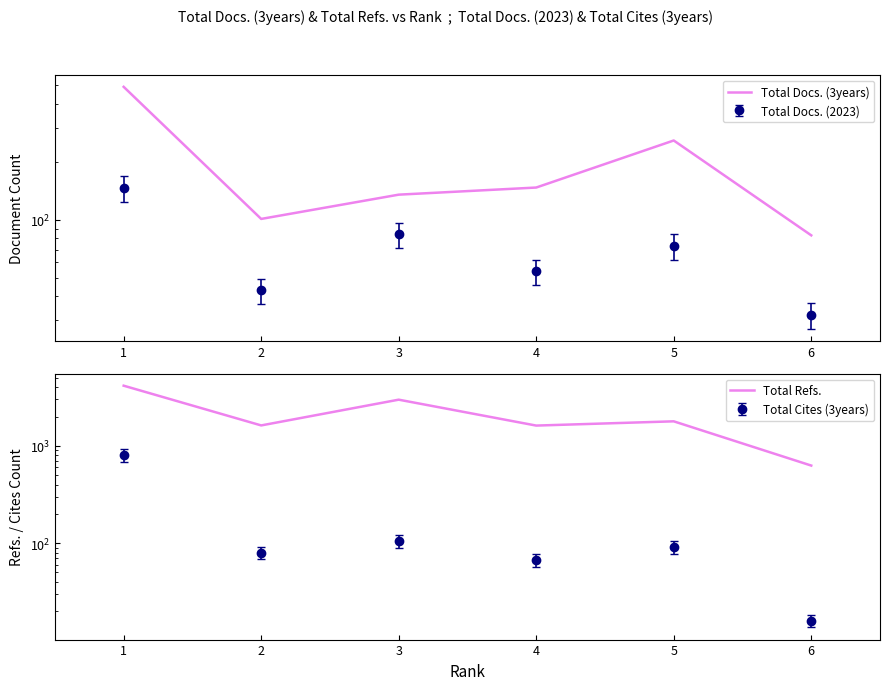

Where is Total Docs. (3years) nearest to the value 286?

5